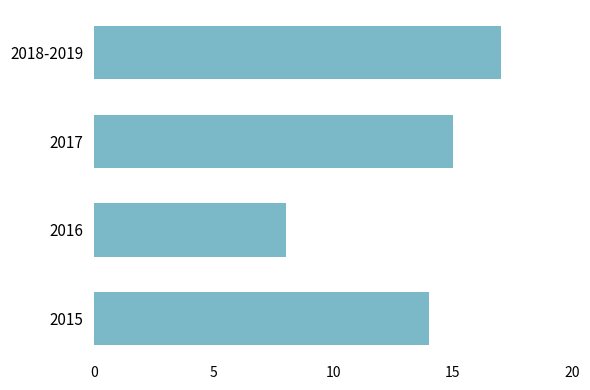

Are the bars horizontal?

Yes